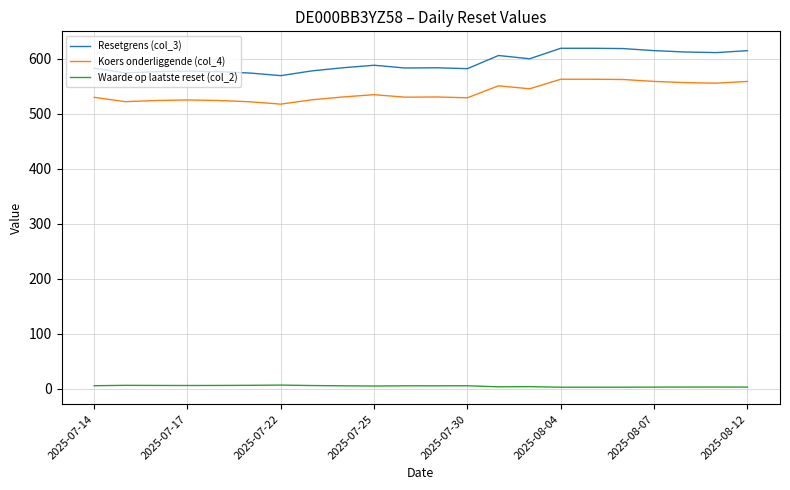

At how many categories does at least one series exceed 365?

22